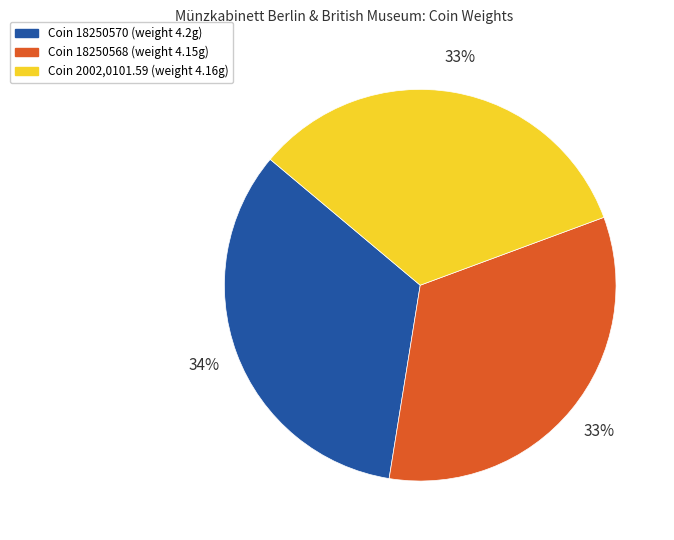

Is there a majority slice in this chart?

No